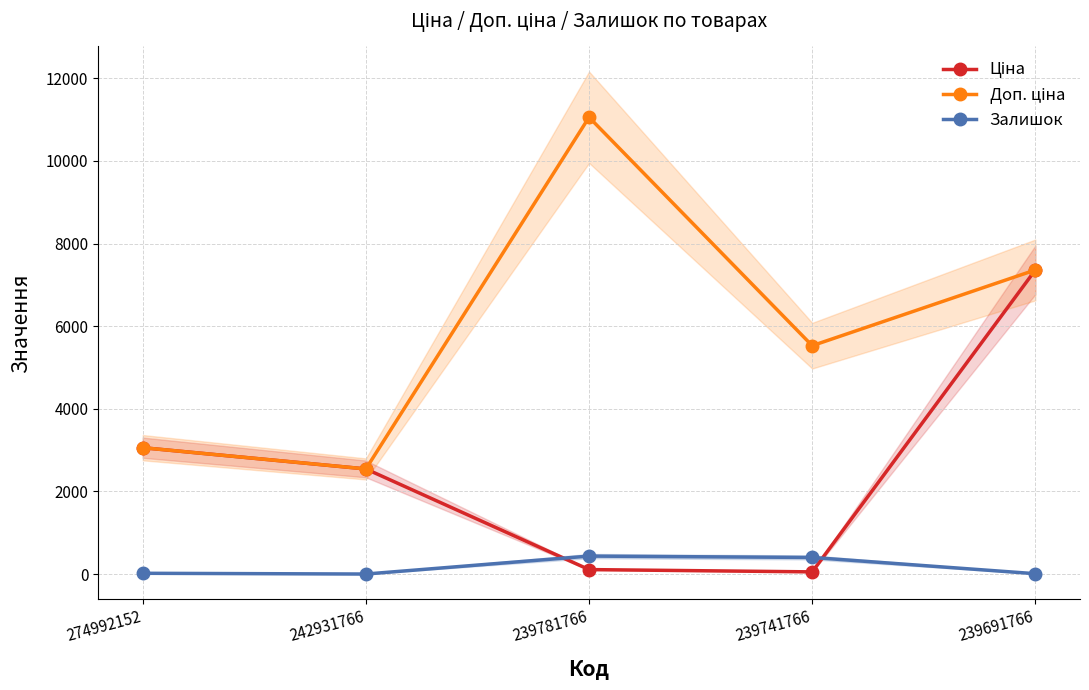

Which series has the largest range (max minus min)?

Доп. ціна